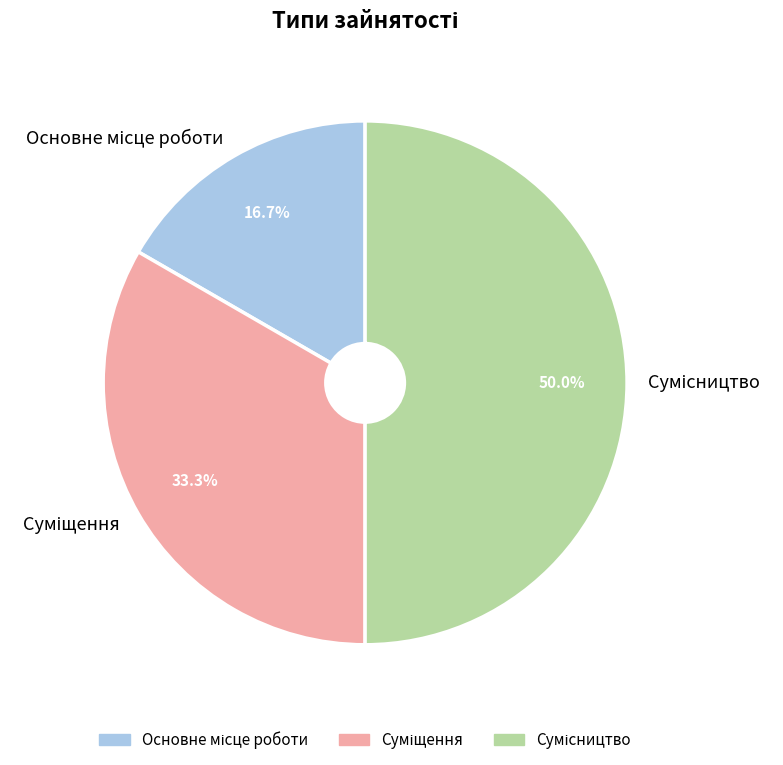

Is Основне місце роботи the majority of the pie?

No